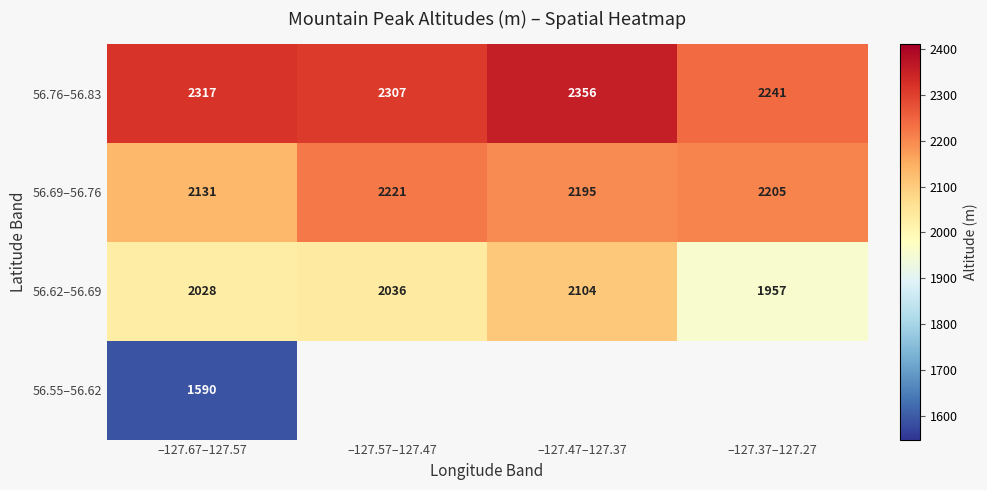

How many categories are shown in the chart?

4